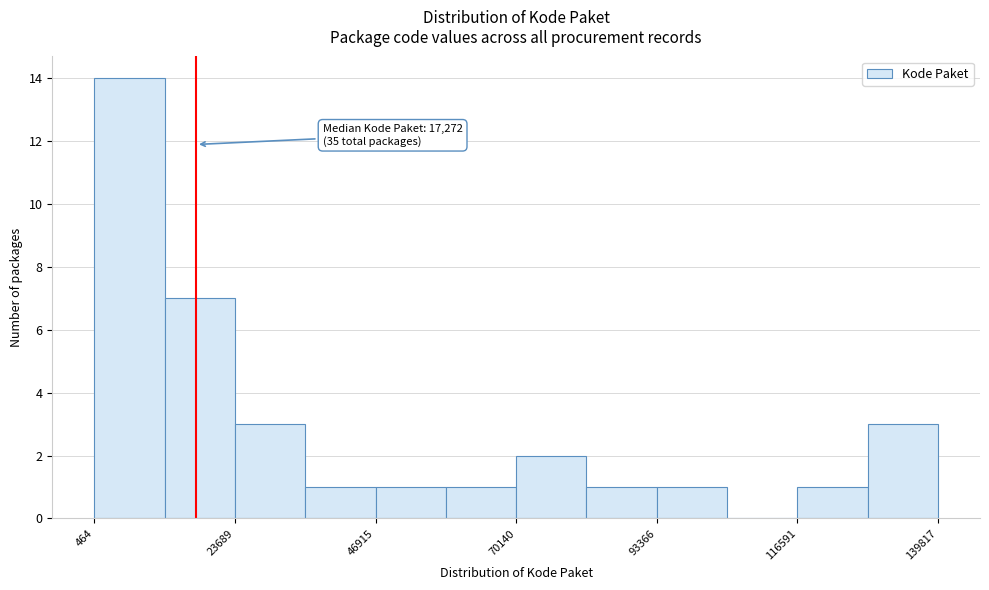

Read against the x-axis, roughly where is the centre of the tallest bar?

5000